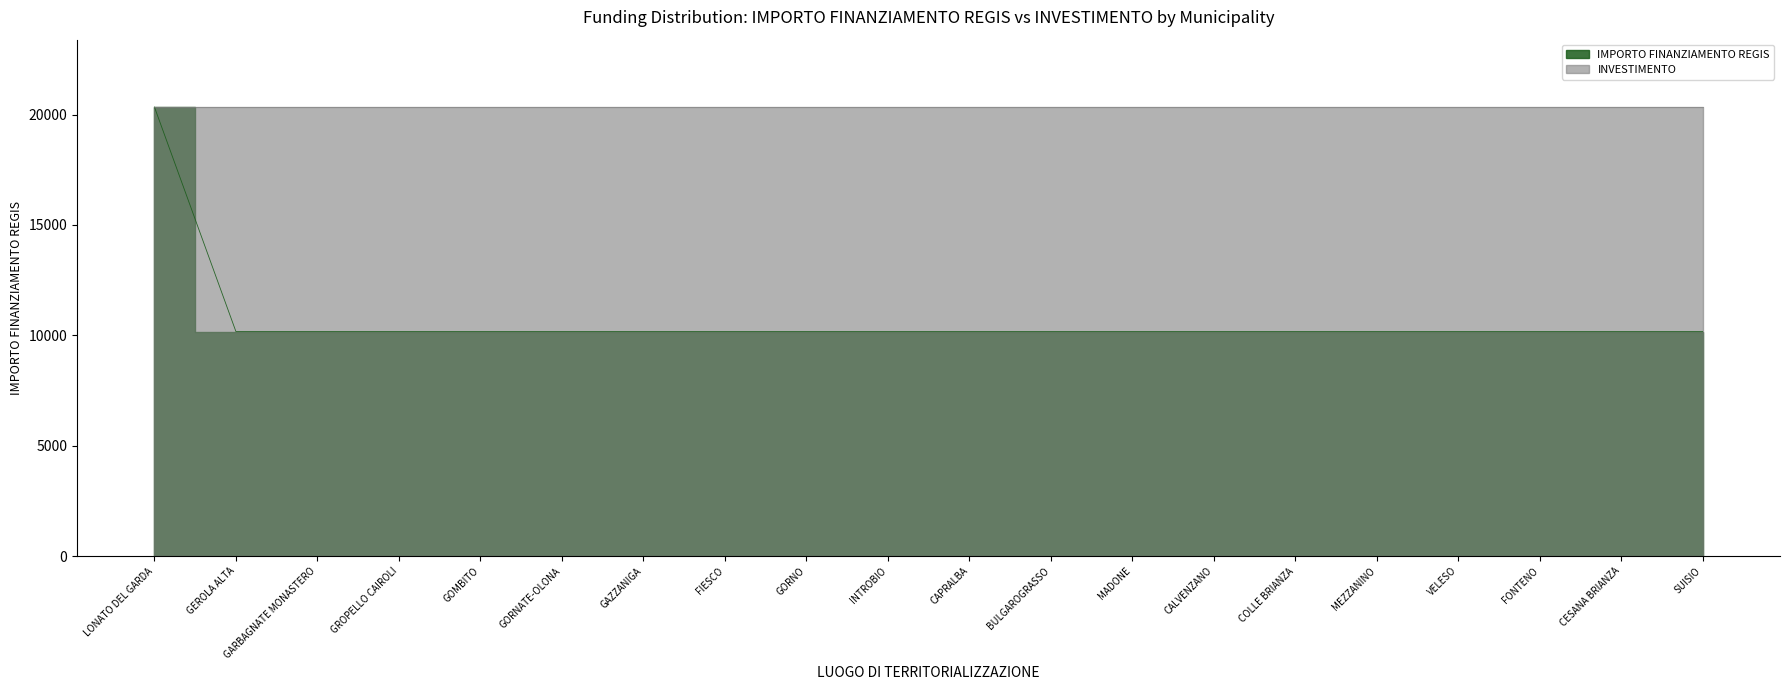

What is the ratio of the value at GAZZANIGA to the value at MADONE?

1.0